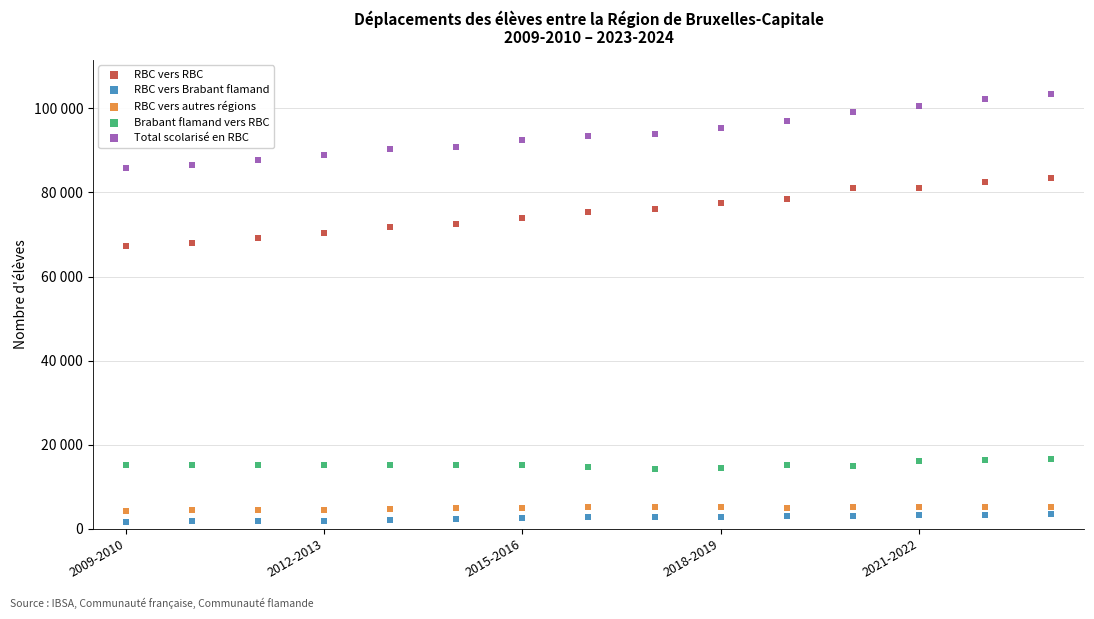

What are all the series names shown in the legend?

RBC vers RBC, RBC vers Brabant flamand, RBC vers autres régions, Brabant flamand vers RBC, Total scolarisé en RBC